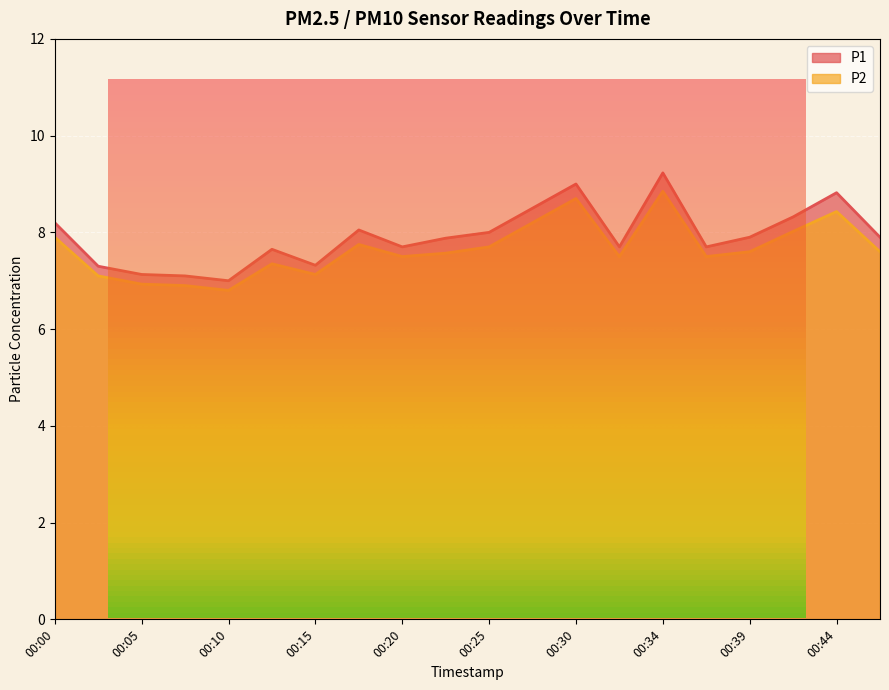

Is the value of P1 at 00:27 greater than the value of P2 at 00:44?

Yes